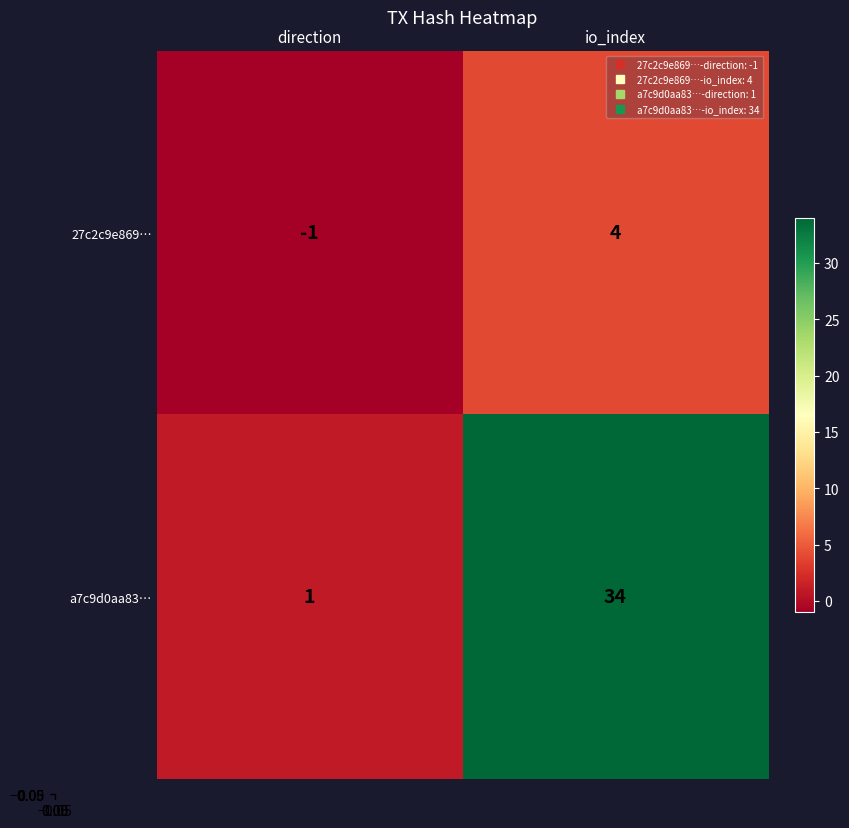

What is the greatest value displayed?

34